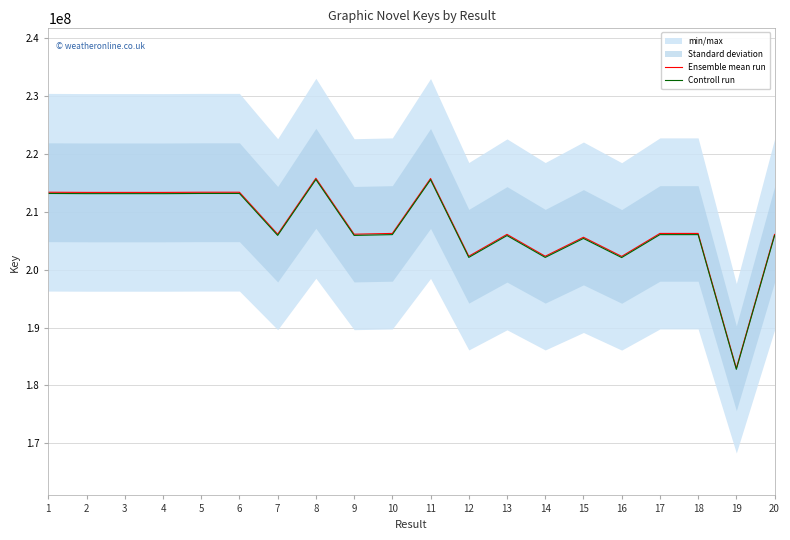

The value of Controll run at 19 is 307280888.3. True or false?

False